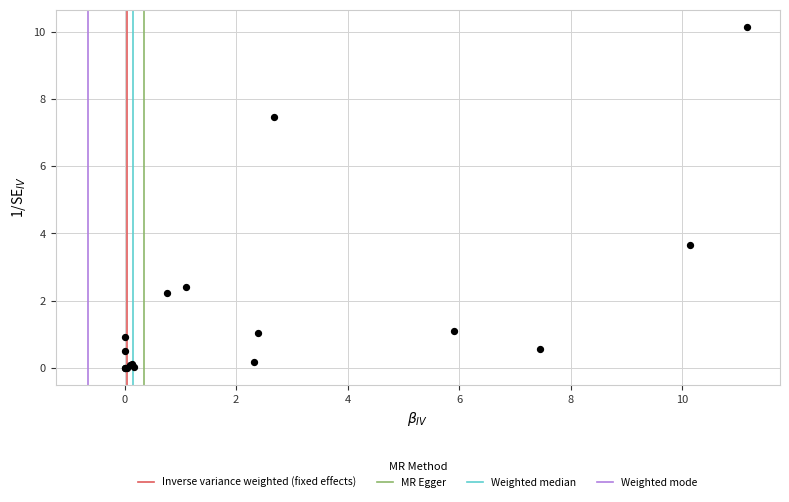

What Y value in the scatter plot is closest to 5?

3.6